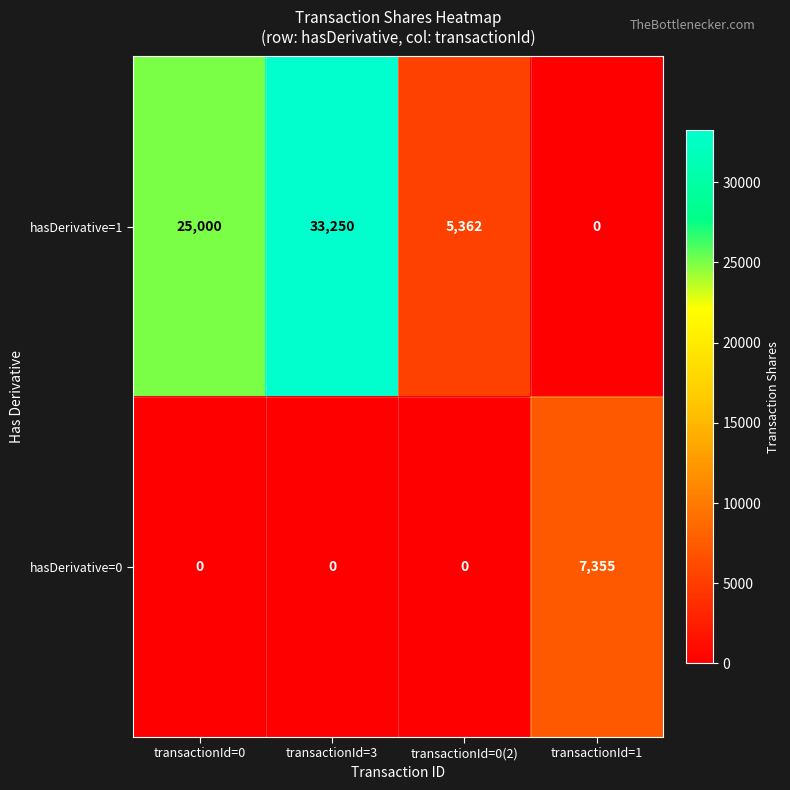

Which series has the largest range (max minus min)?

hasDerivative=1